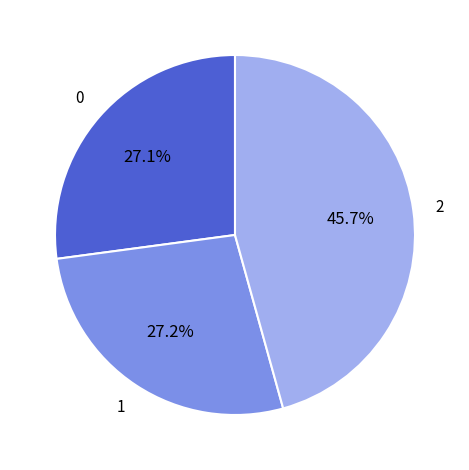

Is there a majority slice in this chart?

No